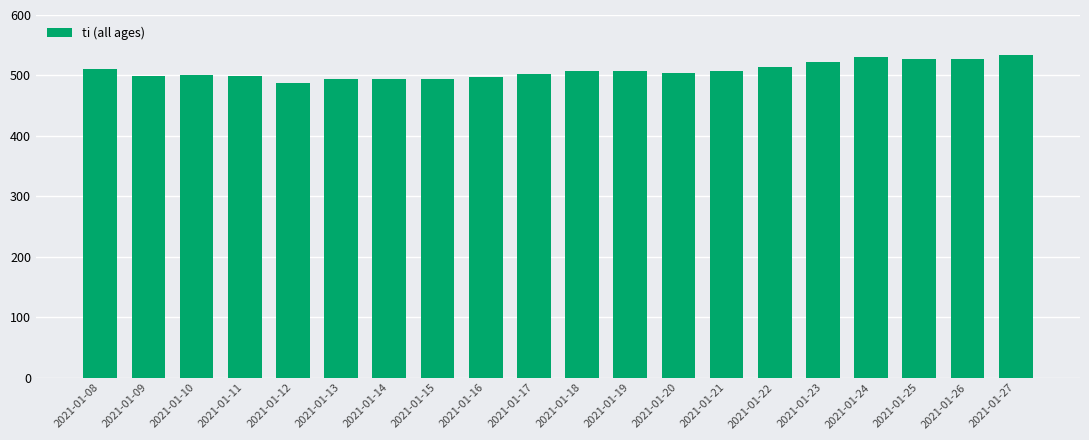

The value at 2021-01-14 is 494.5. True or false?

True